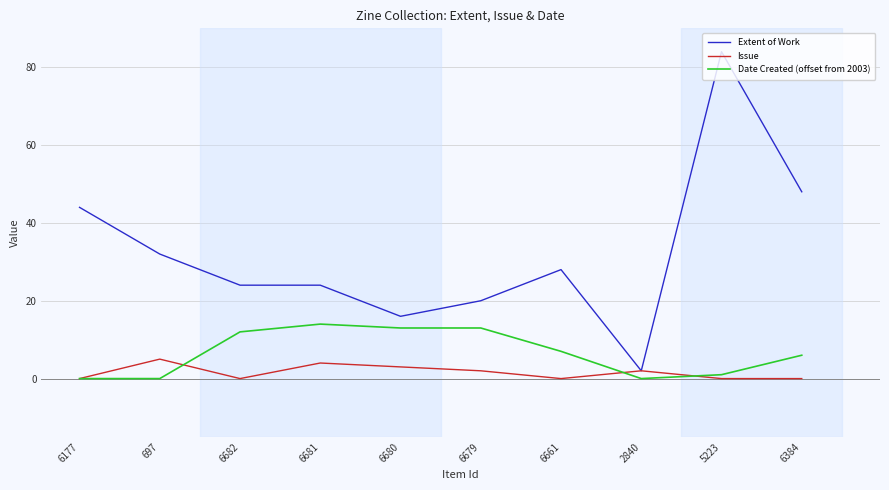

Which series has the largest total across all categories?

Extent of Work